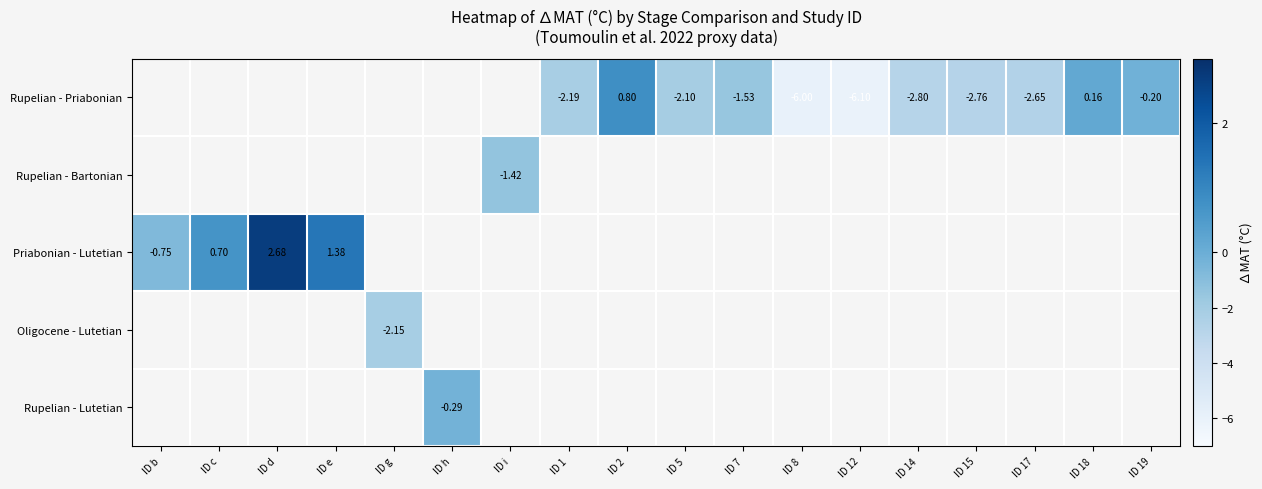

Is the value of Rupelian - Priabonian at ID 5 greater than the value of Oligocene - Lutetian at ID g?

Yes